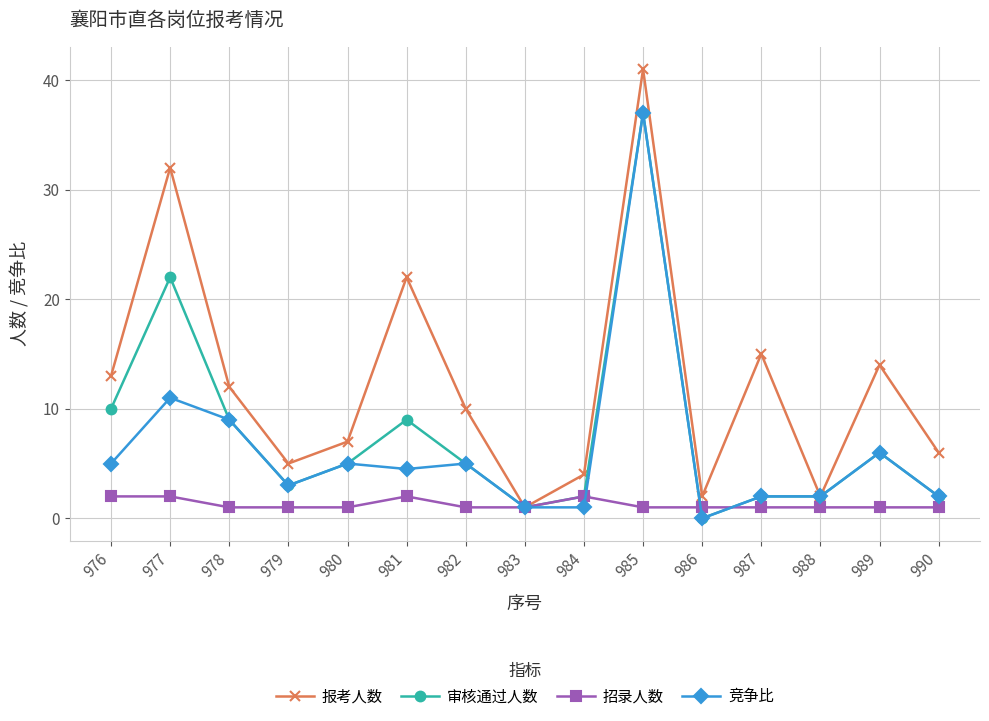

How many lines are shown in the chart?

4